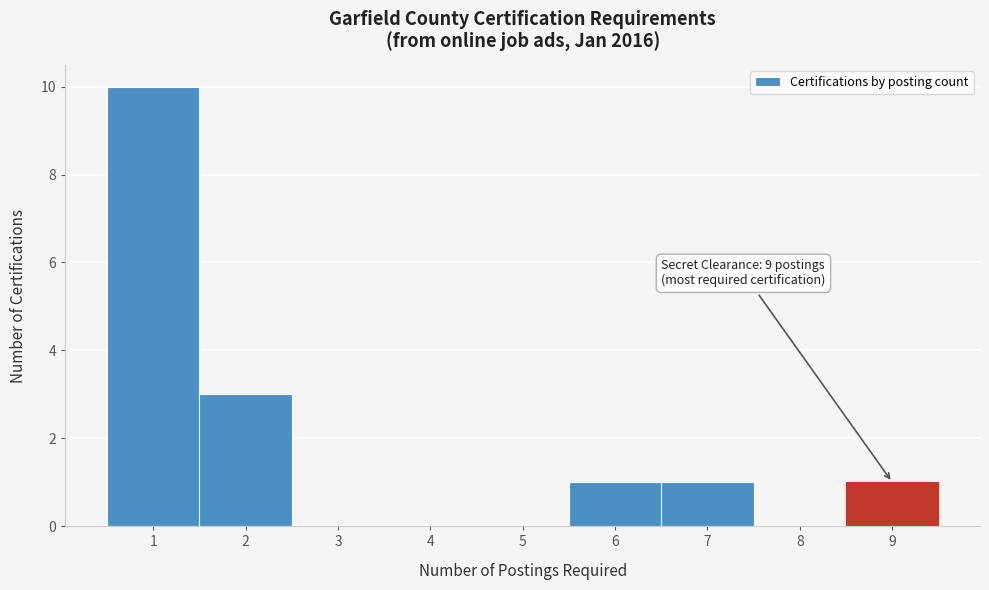

Which range on the x-axis has the tallest bar?

0.5 to 1.5